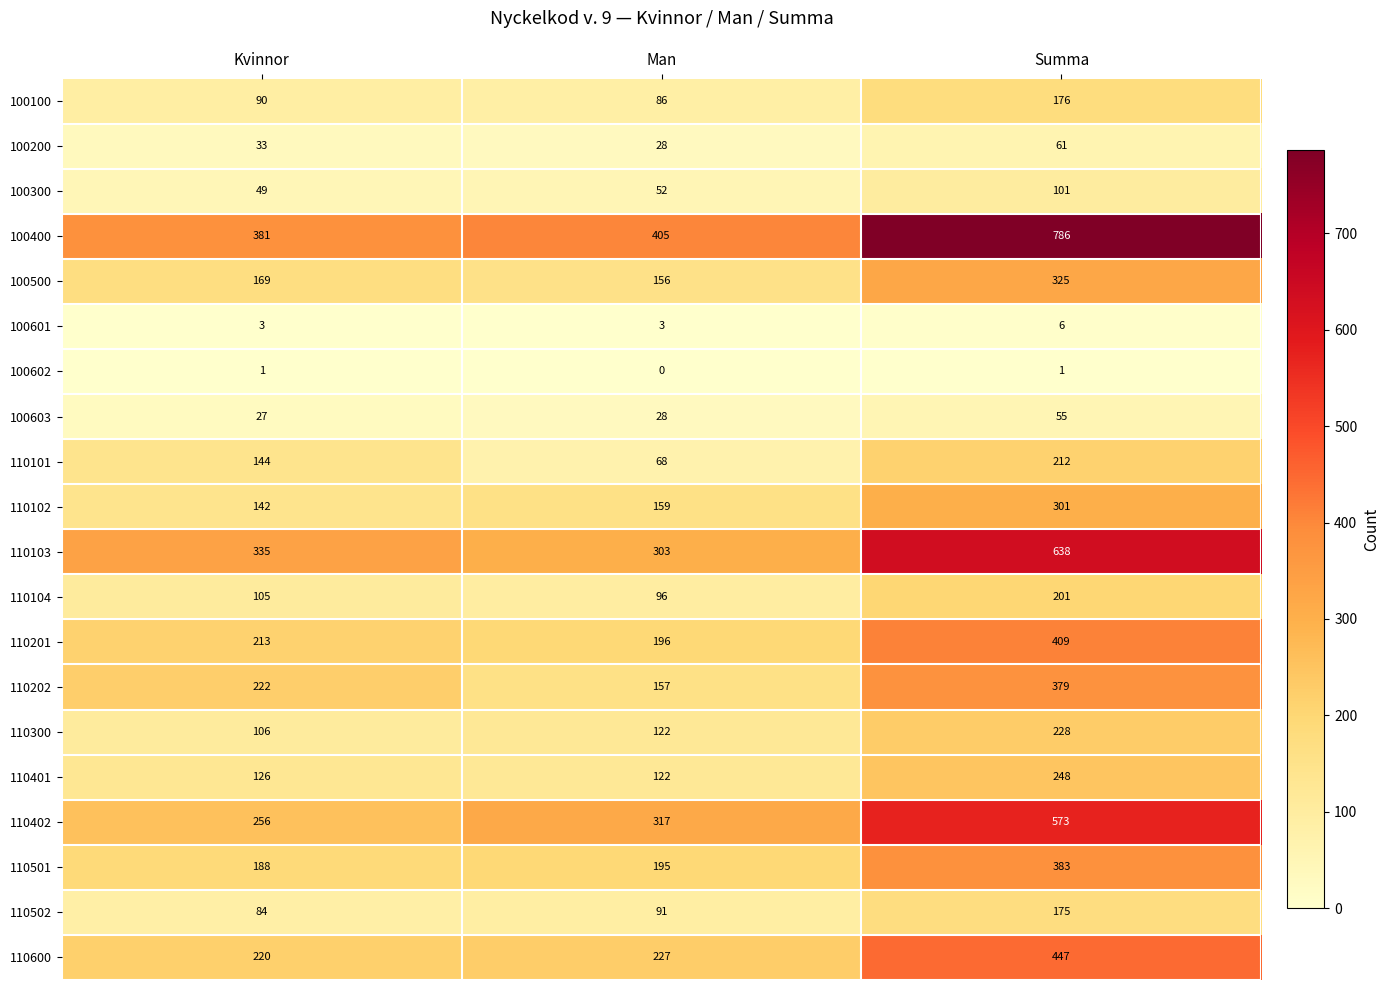

Rank the series at Kvinnor from highest to lowest value.

100400, 110103, 110402, 110202, 110600, 110201, 110501, 100500, 110101, 110102, 110401, 110300, 110104, 100100, 110502, 100300, 100200, 100603, 100601, 100602